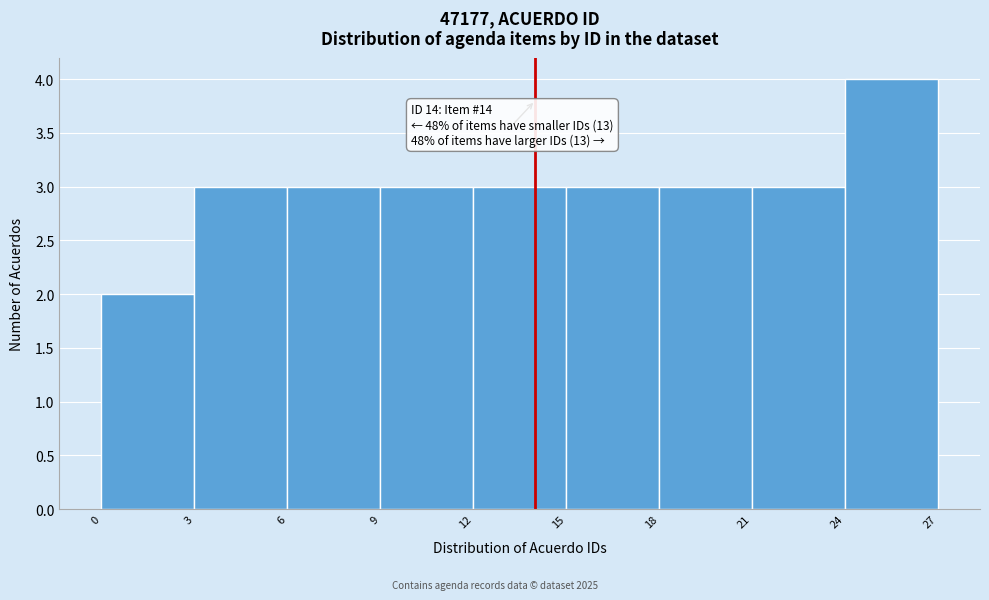

Over which range of the x-axis is the bar tallest?

24 to 27